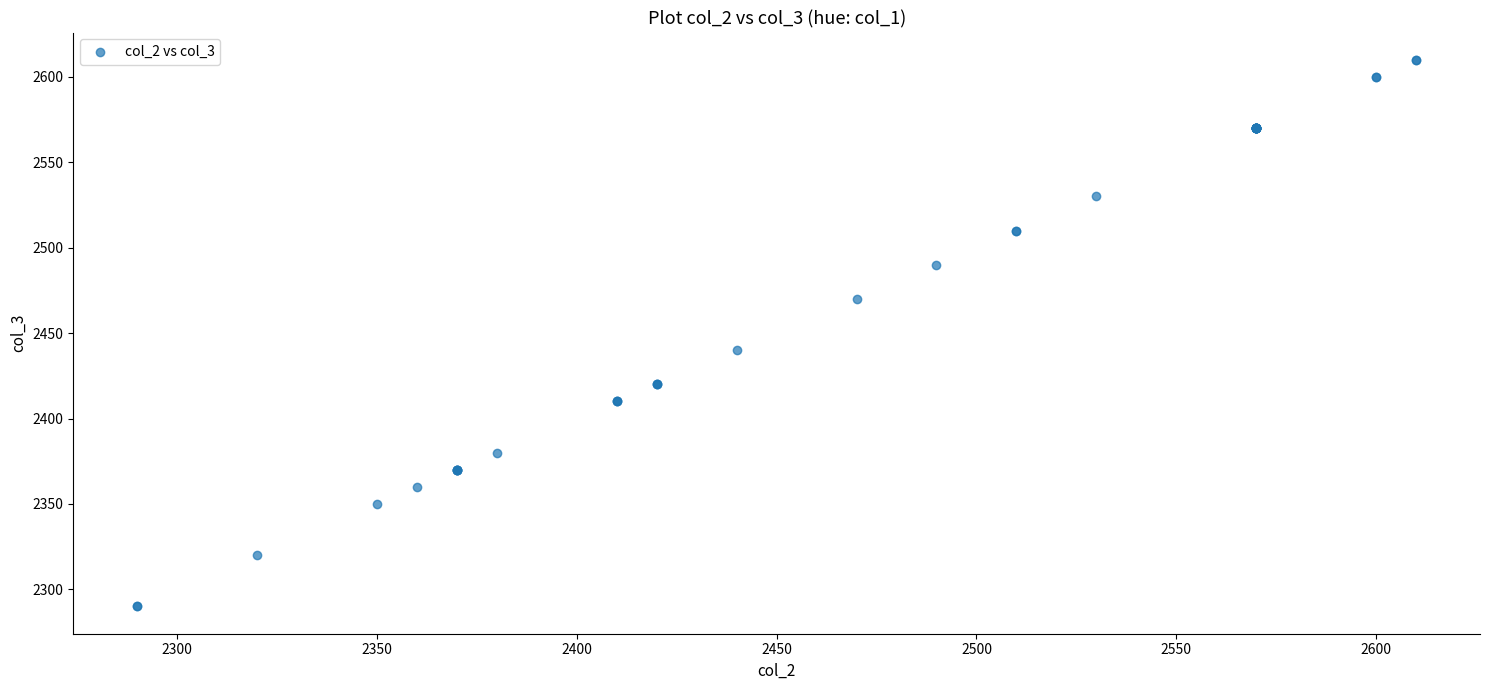

What Y value in the scatter plot is closest to 2450?

2440